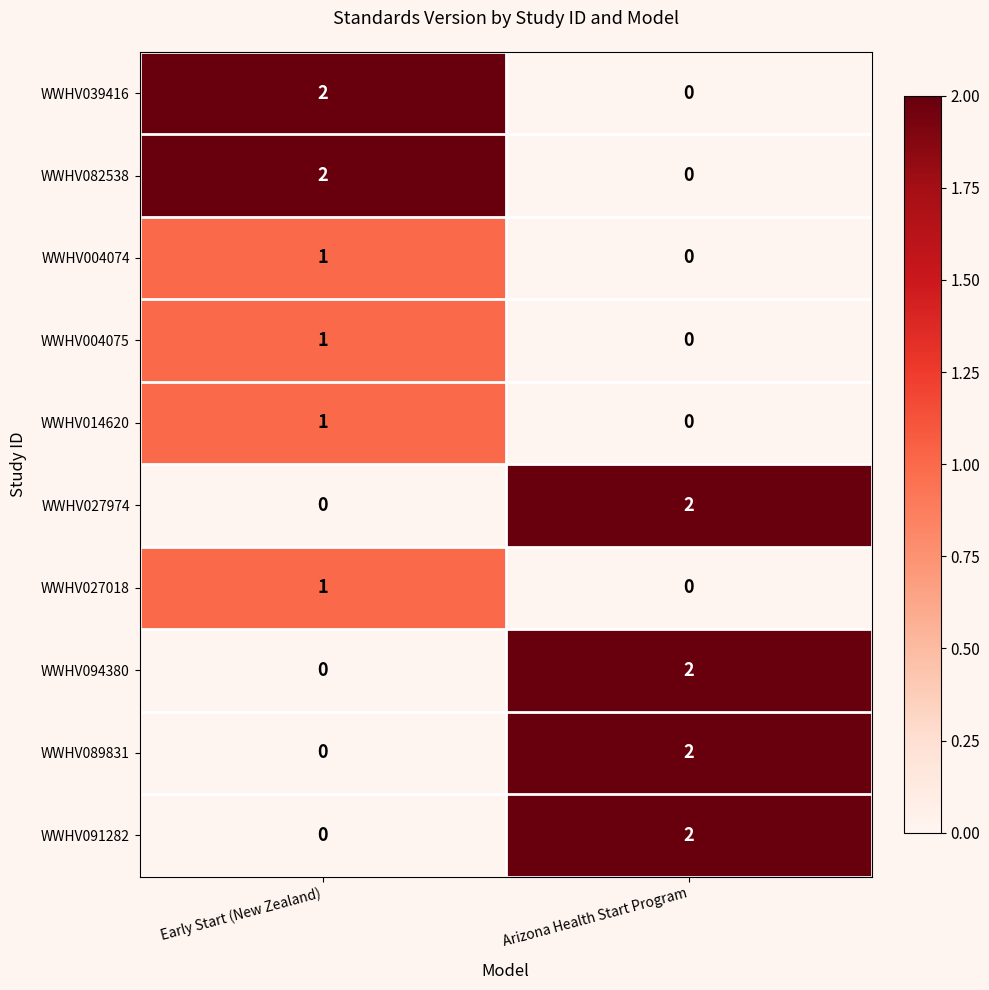

At which label is WWHV094380 closest to 1?

Early Start (New Zealand)